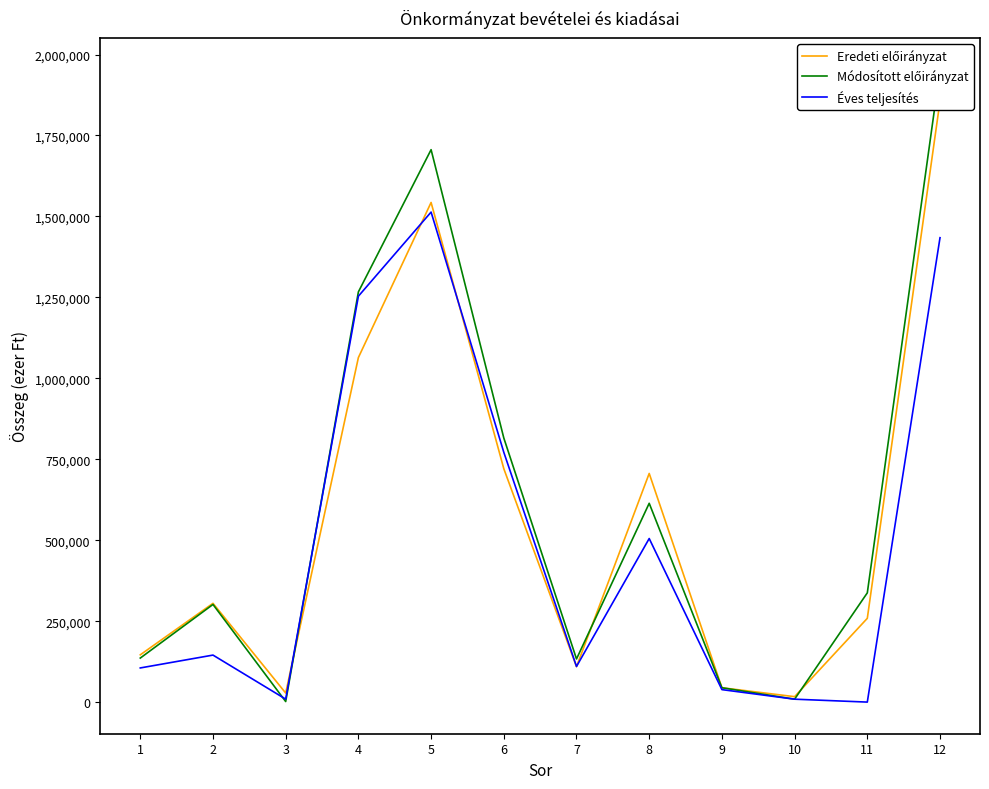

After their last crossing, which series has the higher values: Eredeti előirányzat or Éves teljesítés?

Eredeti előirányzat